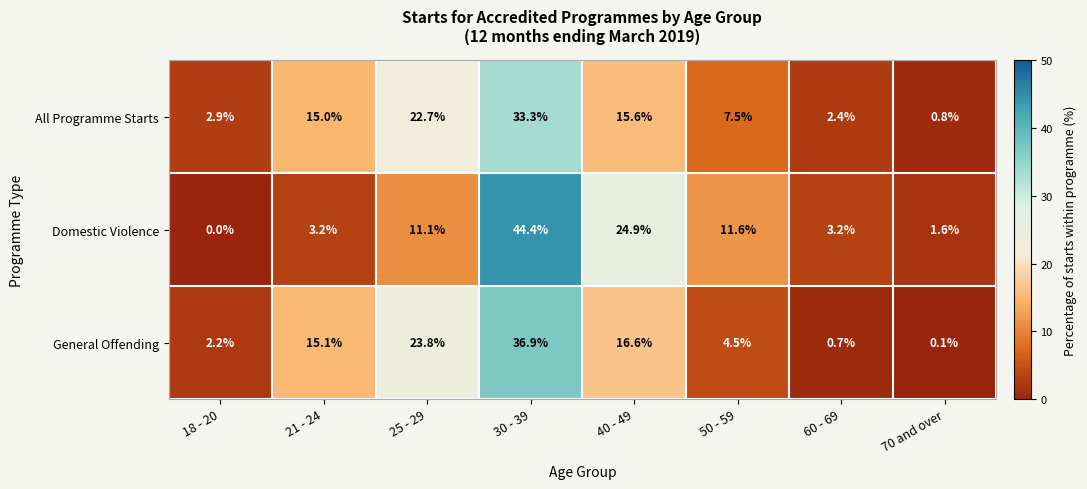

What is the average value of the General Offending series?

12.5